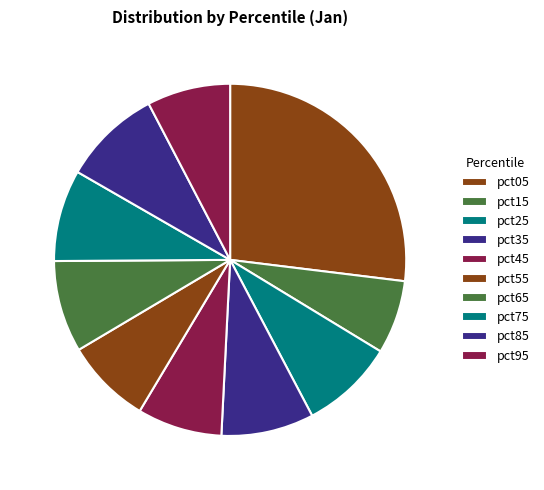

How many slices are in this pie chart?

10